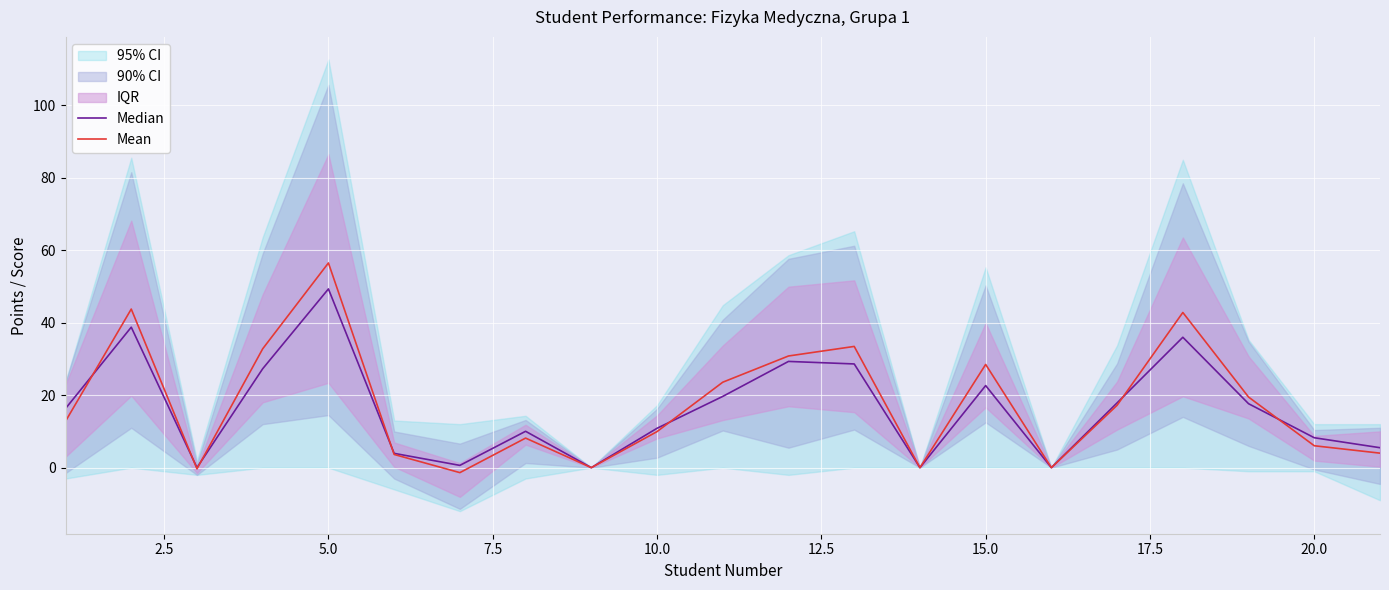

Where is Median nearest to the value 24?

15.0